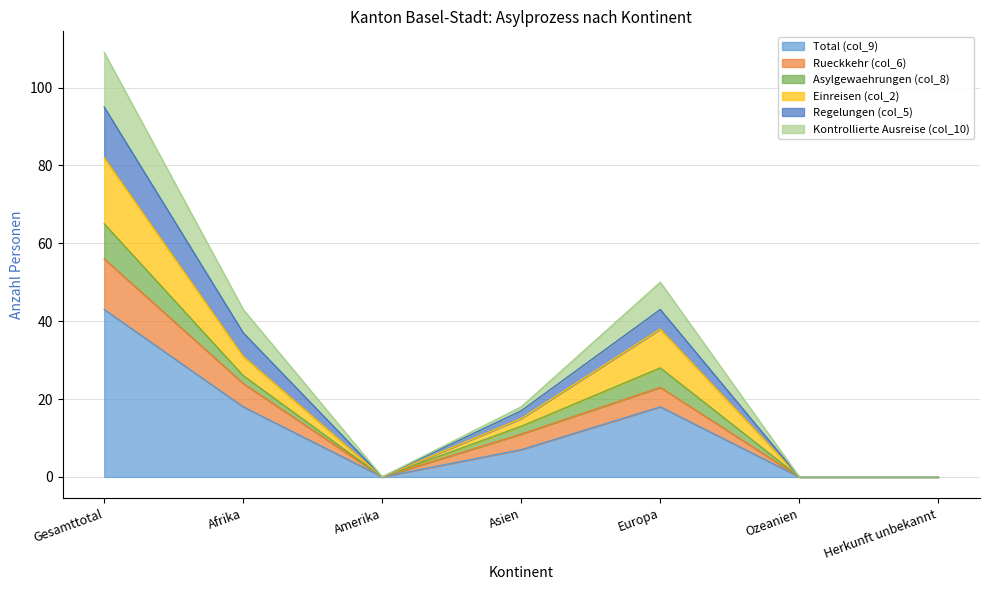

At which category does Einreisen (col_2) reach its first local peak?

Europa